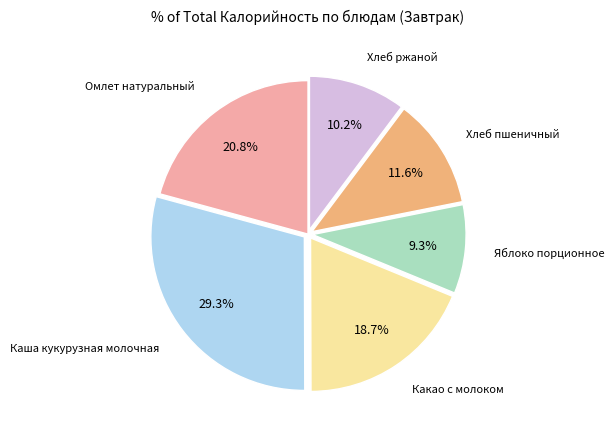

Is there any slice that represents more than half of the pie?

No